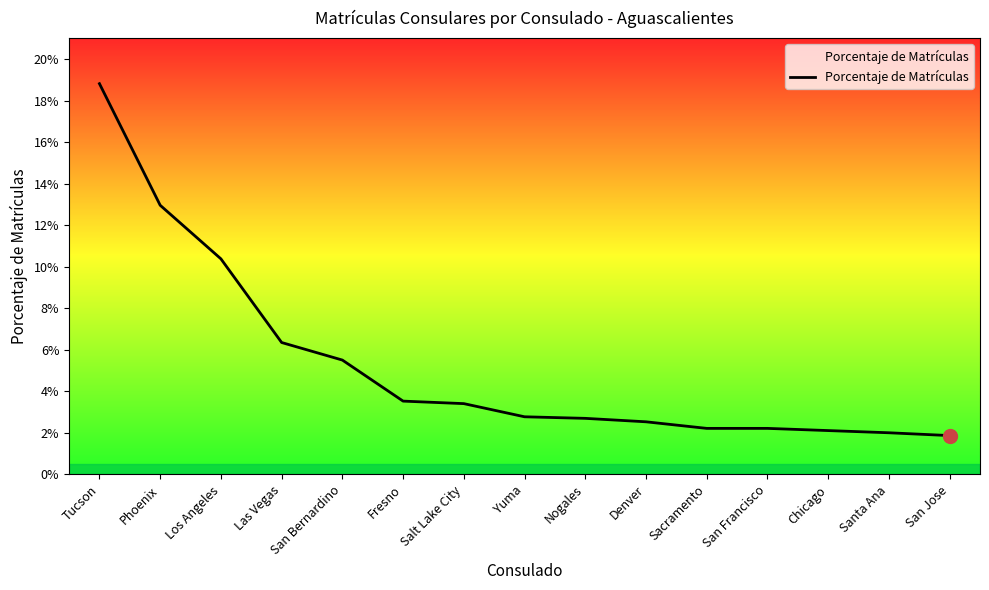

Does the chart display data point markers on the line(s)?

No